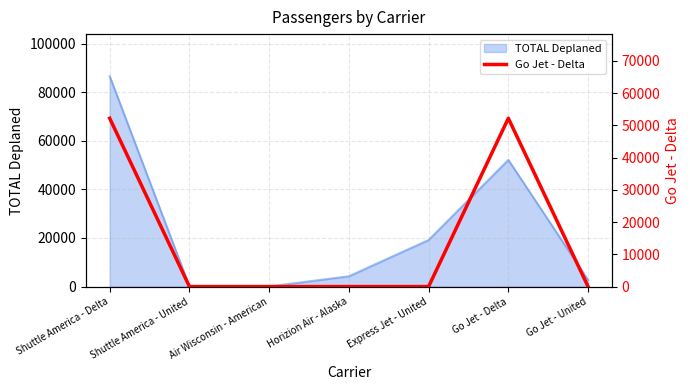

Which has a higher value, Go Jet - United or Air Wisconsin - American?

Go Jet - United